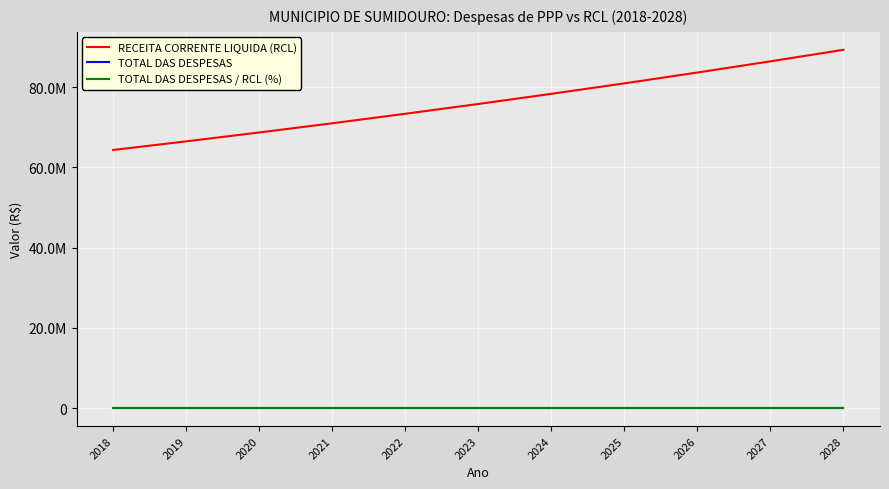

What is the difference between the RECEITA CORRENTE LIQUIDA (RCL) values at 2023 and 2021?

4812087.3